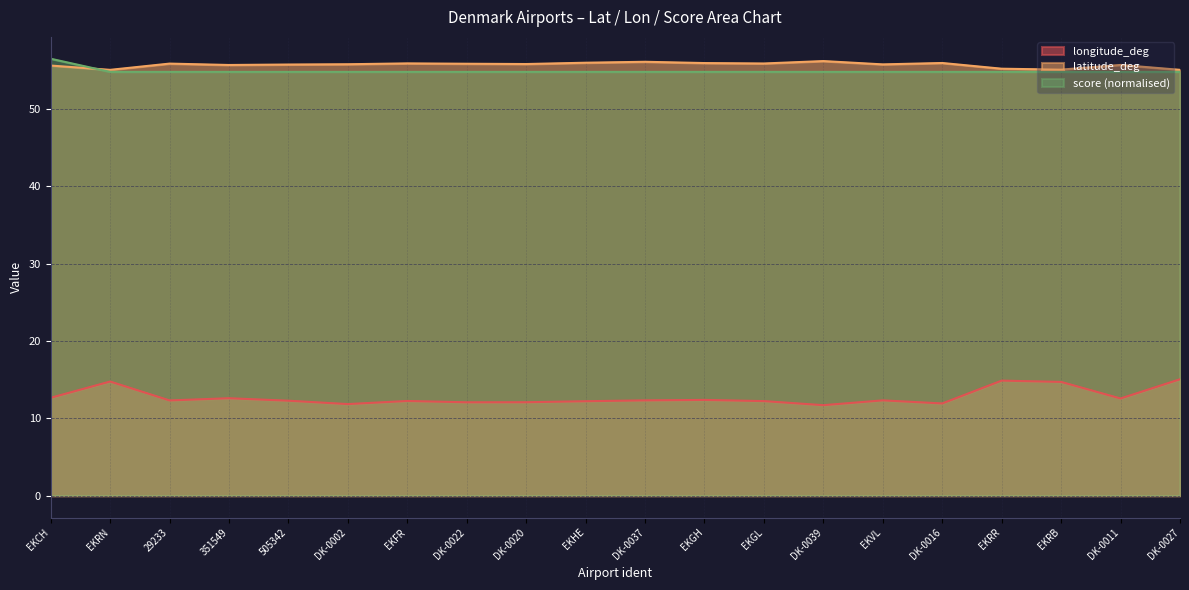

What is the lowest value of the longitude_deg series?

11.7